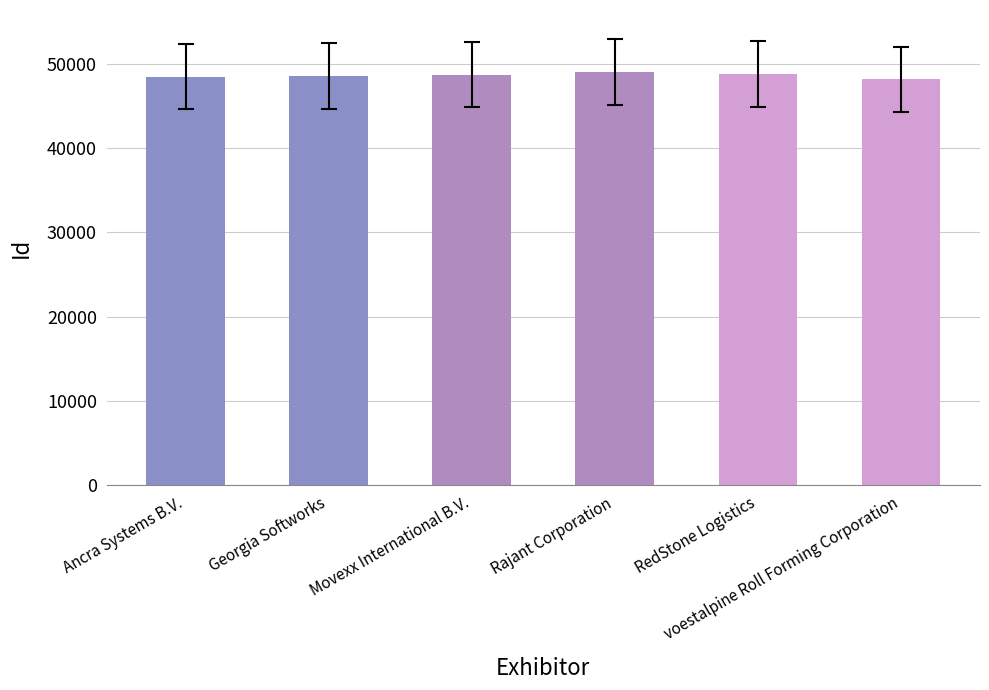

Is it true that the value at voestalpine Roll Forming Corporation is 65918?

False